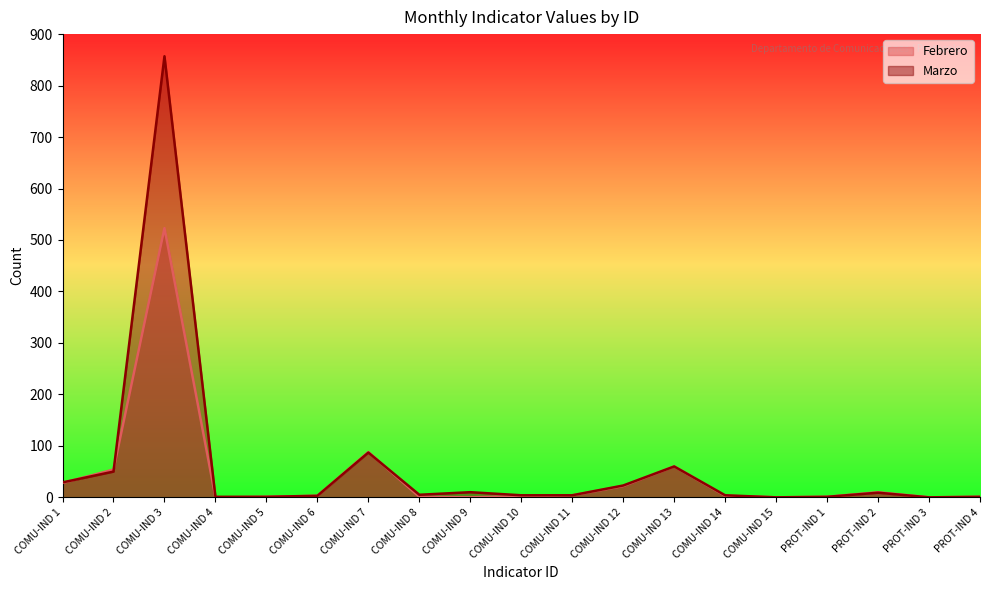

How many intersections are there between Febrero and Marzo?

3